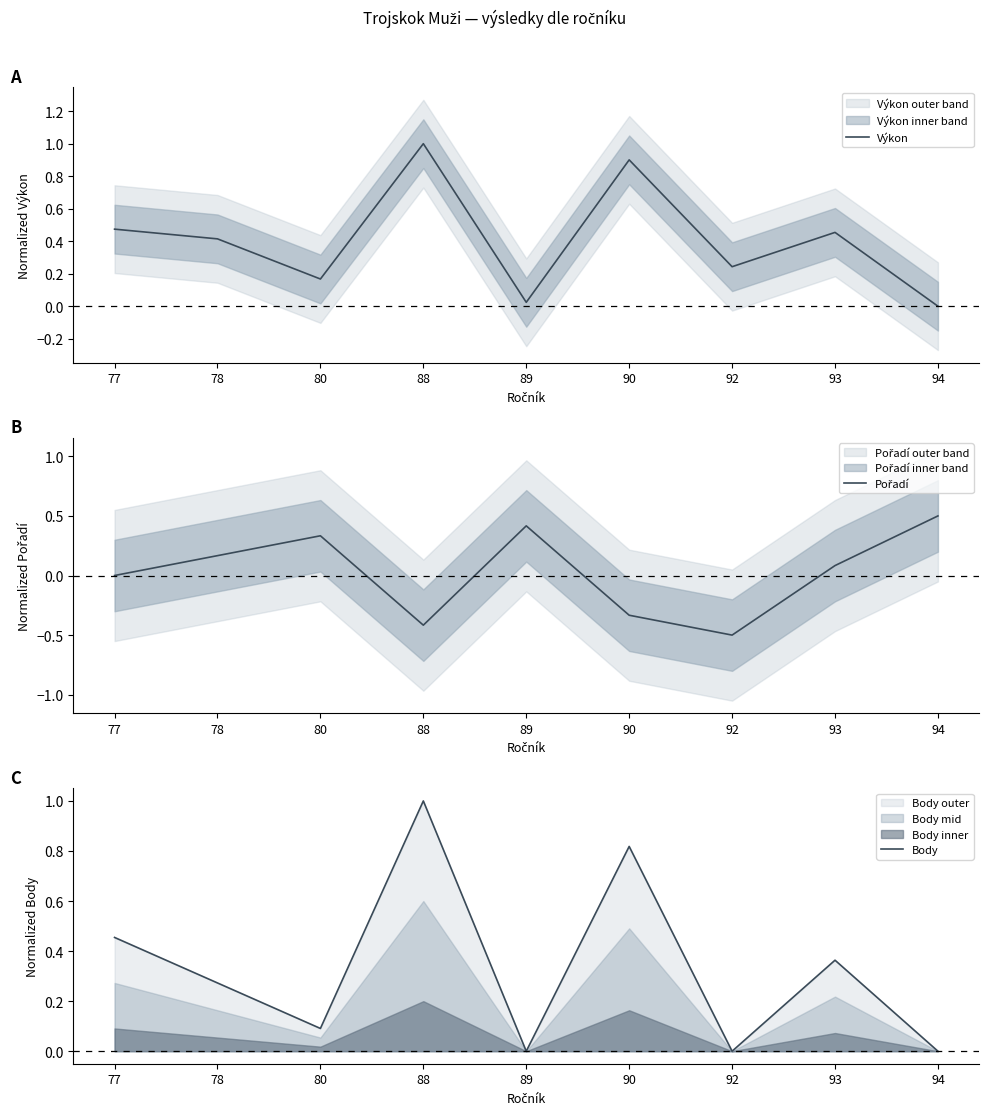

What is the value of the Pořadí point at the 6th from the left?

-0.3